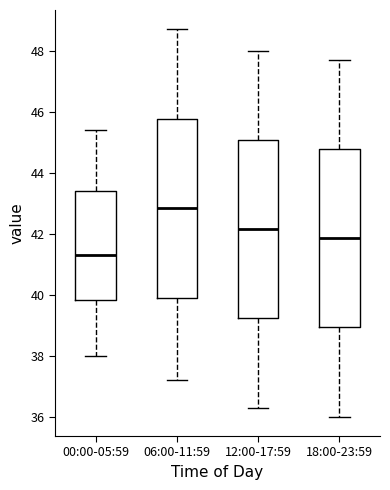

Which box's median line is the lowest?

00:00-05:59